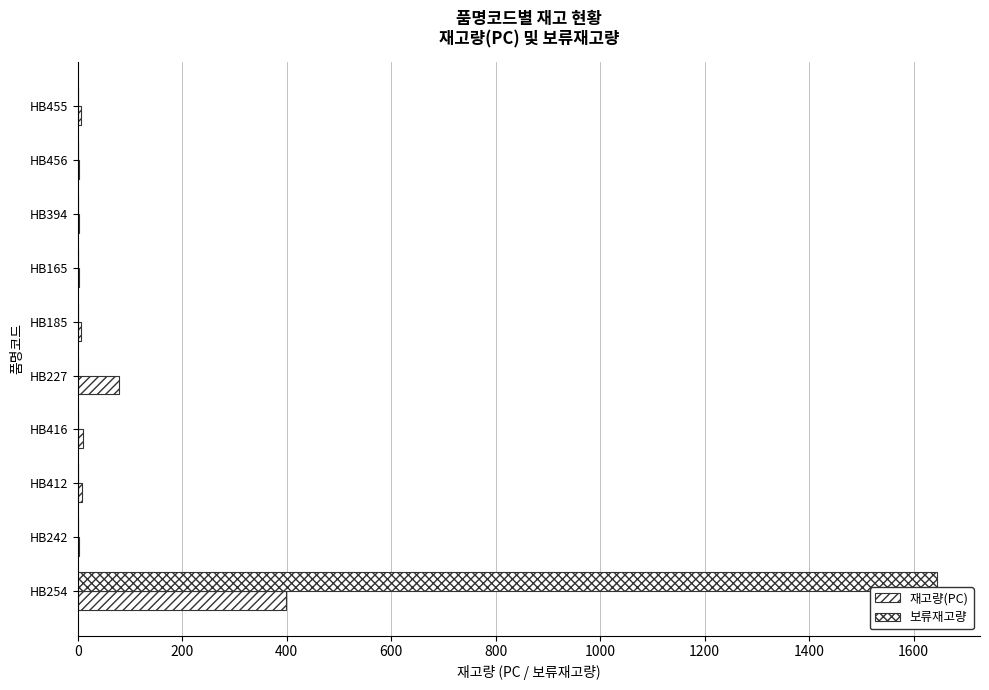

How many categories are shown in the chart?

10